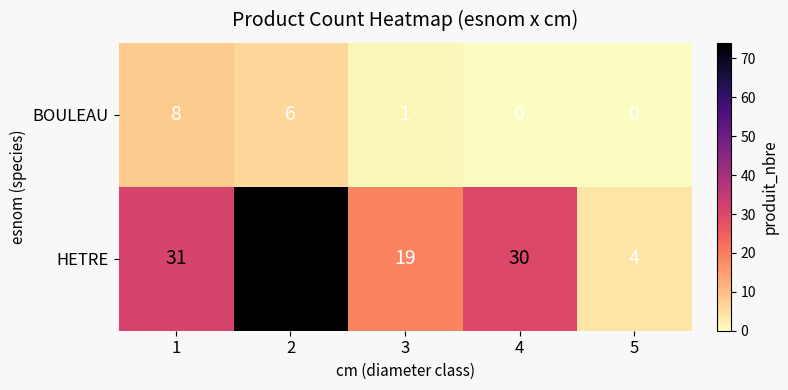

At which label does HETRE reach its minimum?

5